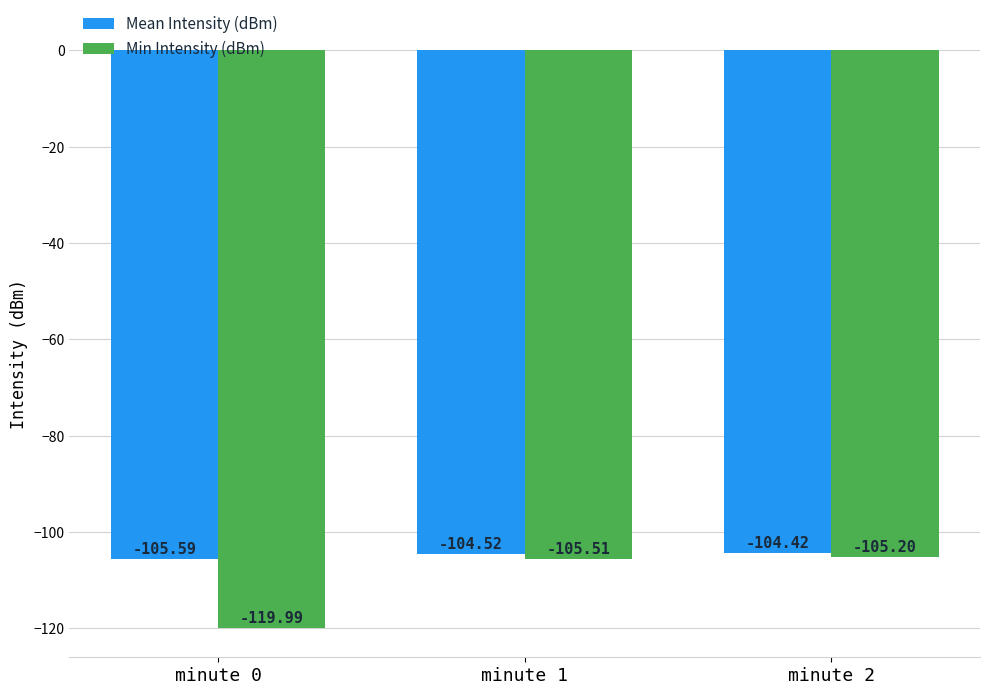

Reading left to right, list all the values displayed in this chart.

Mean Intensity (dBm): -105.6	-104.5	-104.4
Min Intensity (dBm): -120.0	-105.5	-105.2